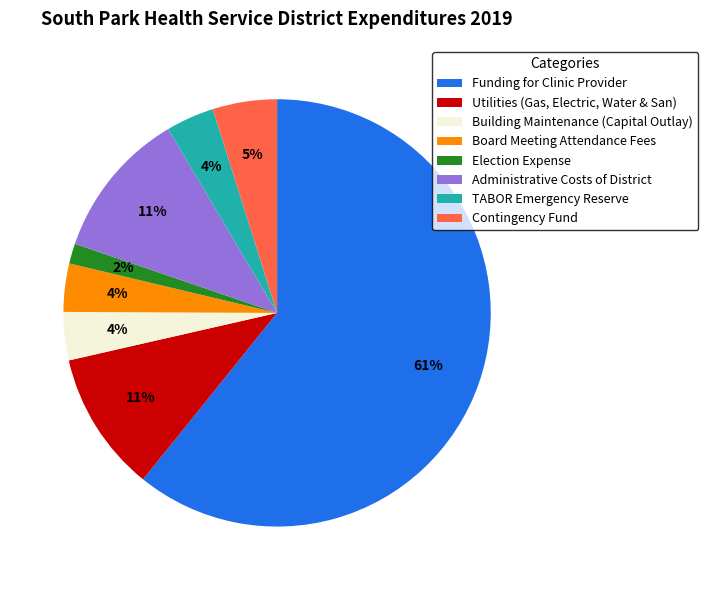

Is it true that Board Meeting Attendance Fees is 4% of the pie?

True